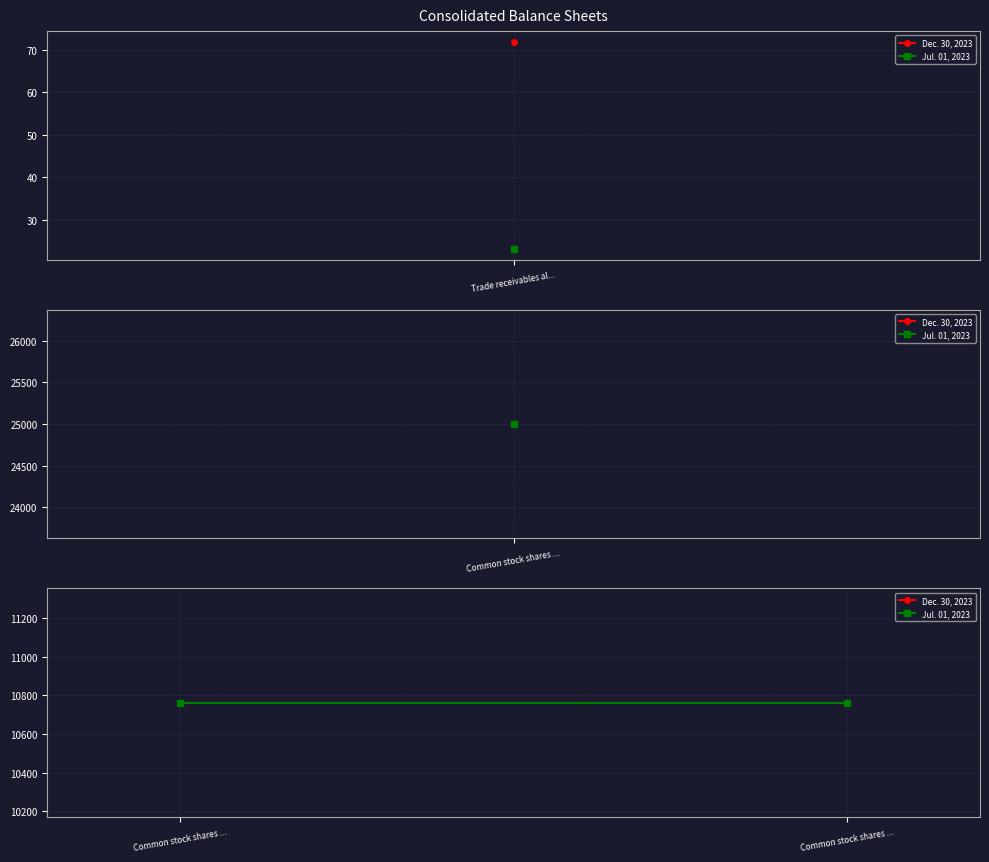

What is the greatest value displayed?

25000